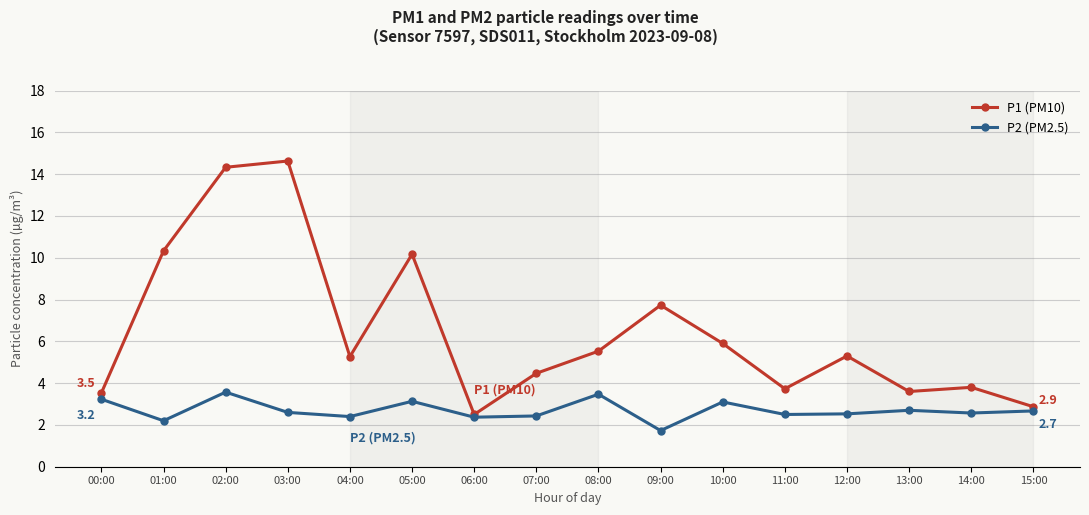

At which label does P2 (PM2.5) reach its minimum?

09:00